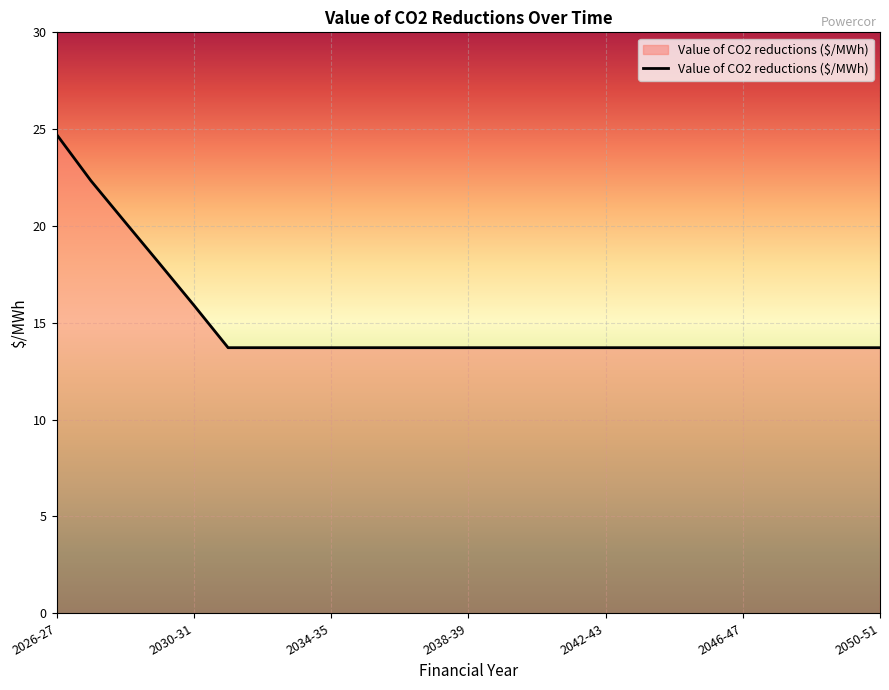

What is the smallest value displayed?

13.7